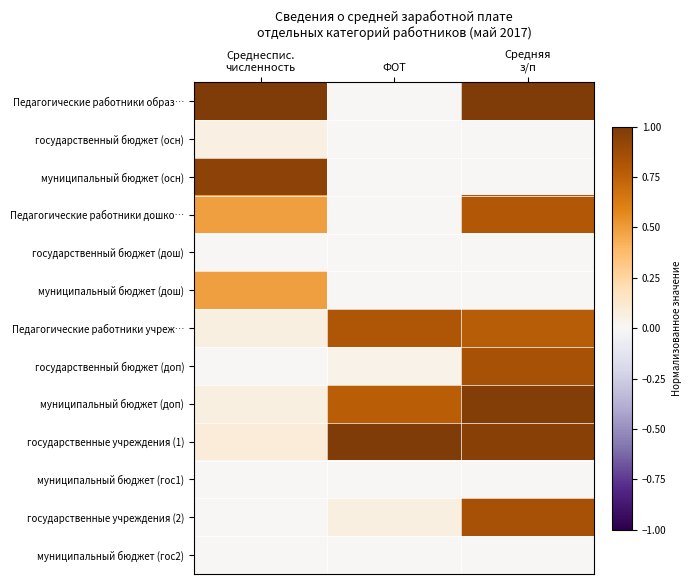

At which category is the sum across all series the highest?

Средняя
з/п